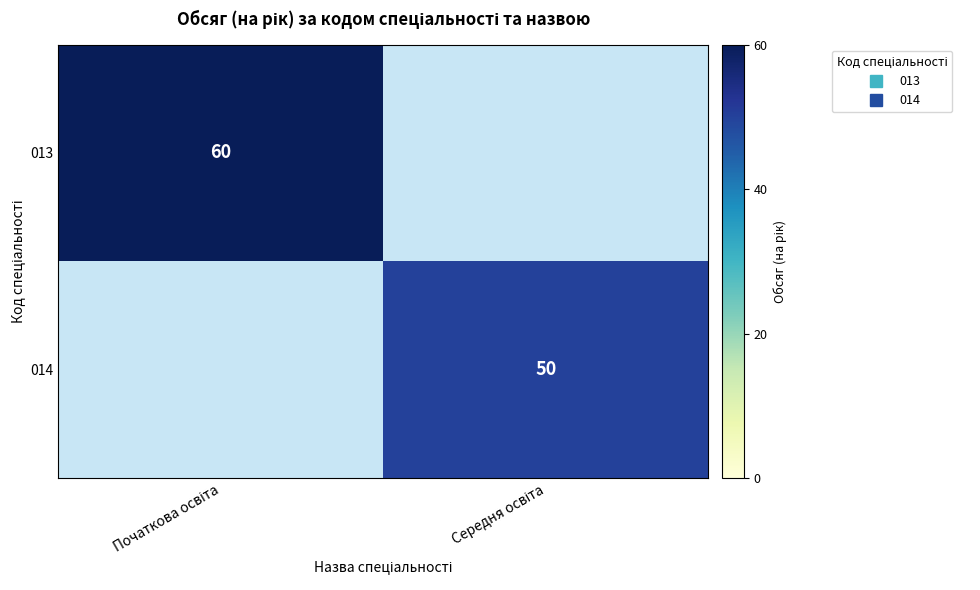

Which series has the widest spread of values?

013